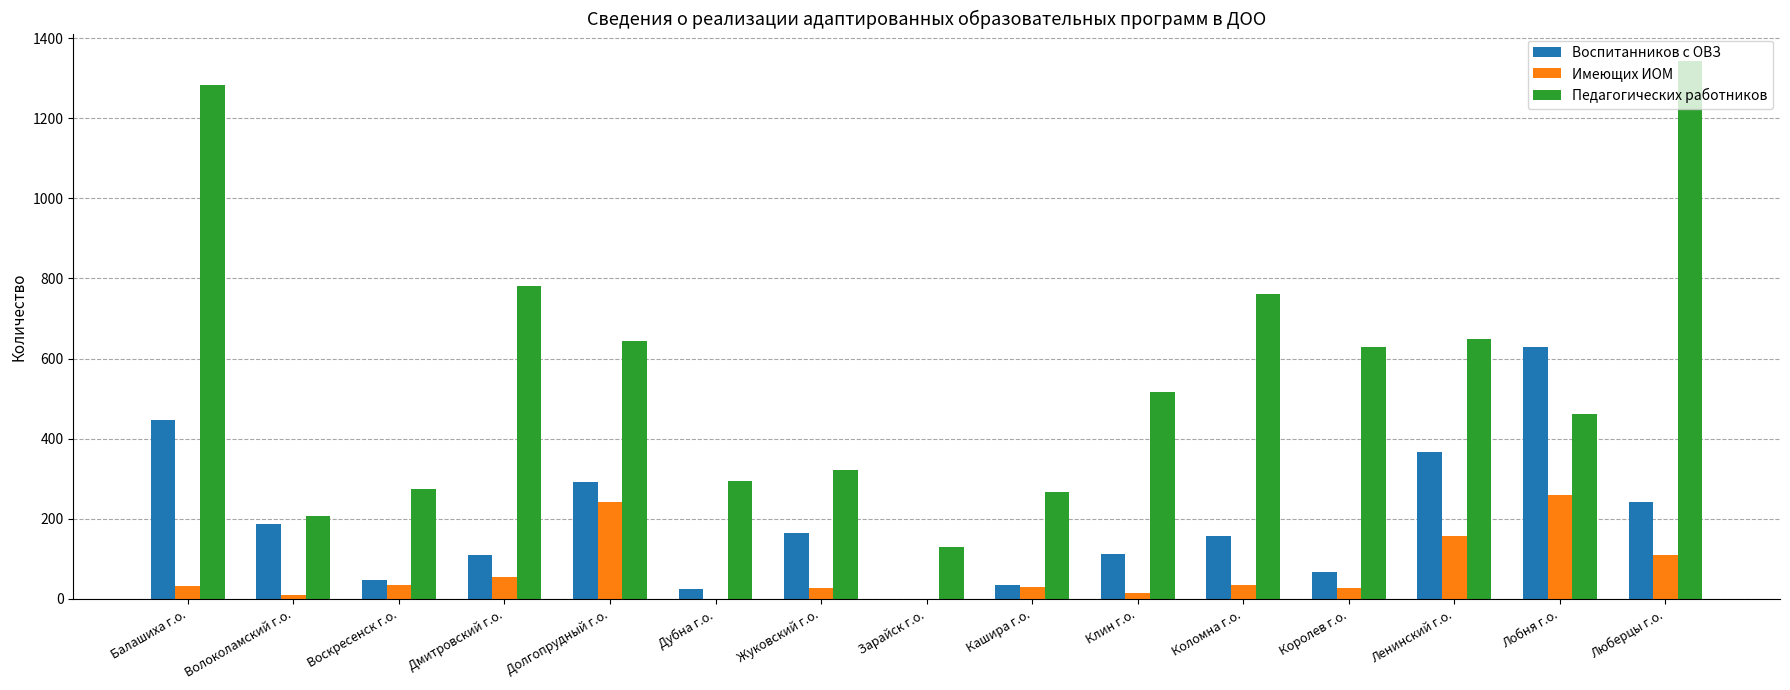

Is the value of Педагогических работников at Воскресенск г.о. greater than the value of Имеющих ИОМ at Дубна г.о.?

Yes